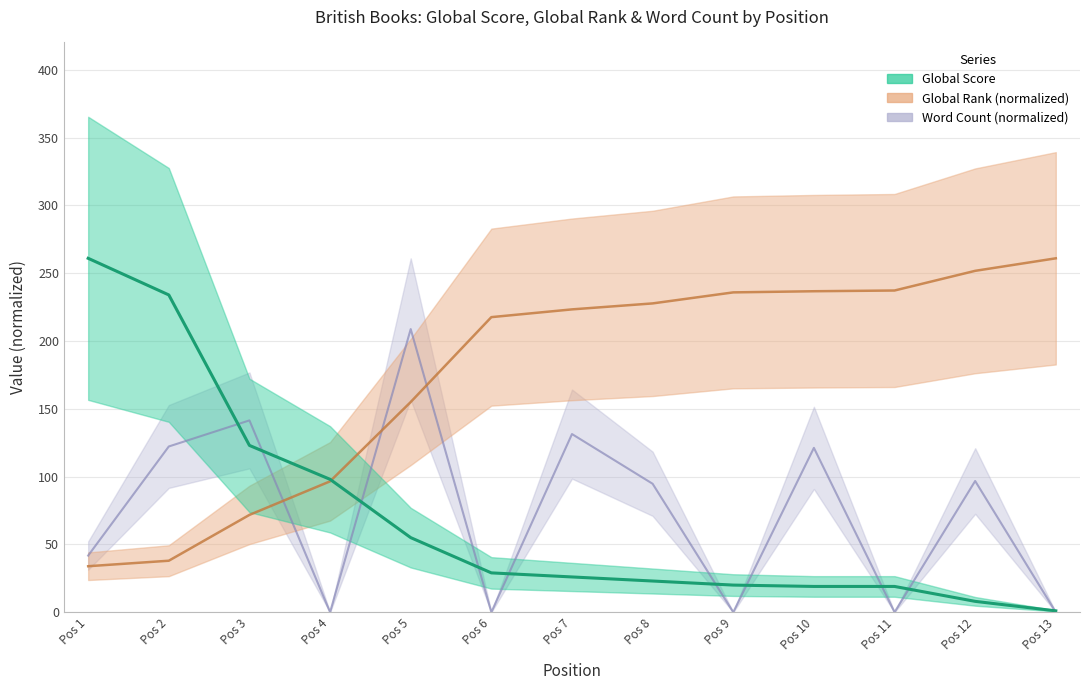

What is the difference between the highest and lowest values at Pos 2?

196.0